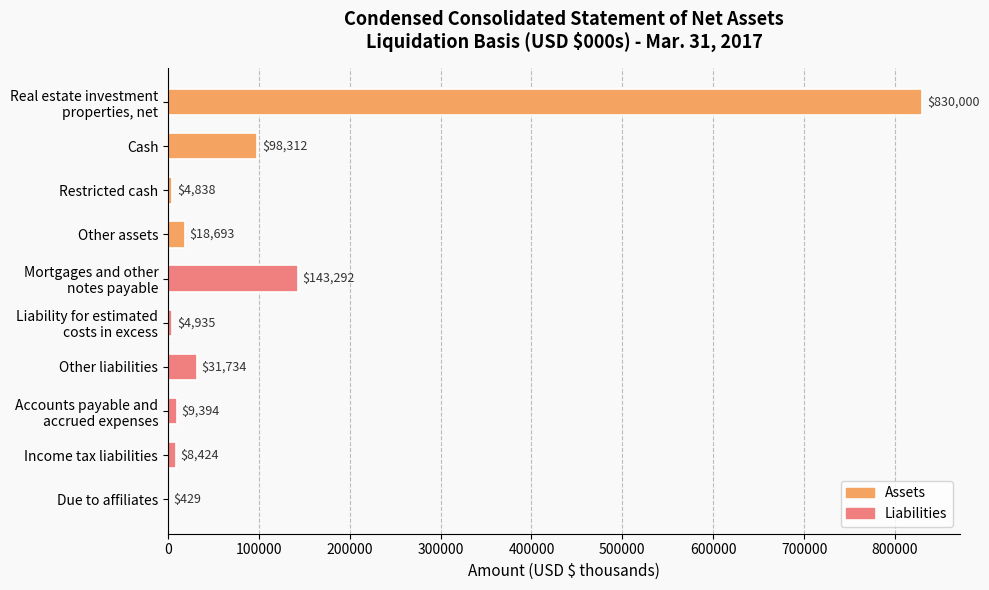

What is the sum of the values at Income tax liabilities and Other liabilities?

40158